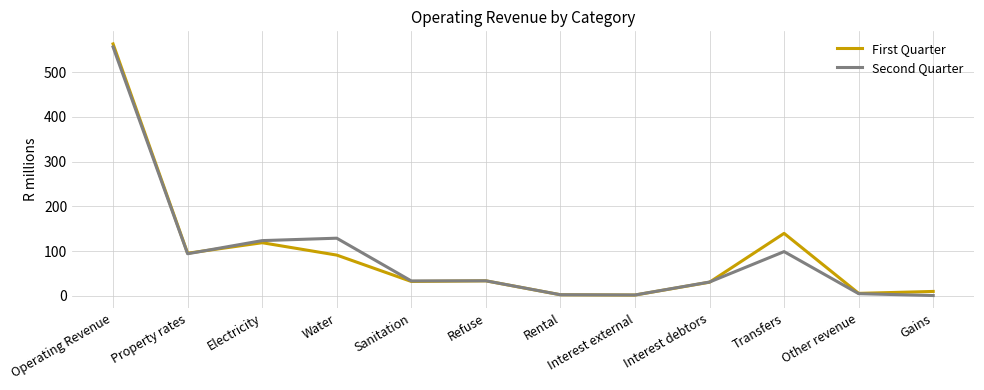

At which category does Second Quarter reach its first local valley?

Property rates